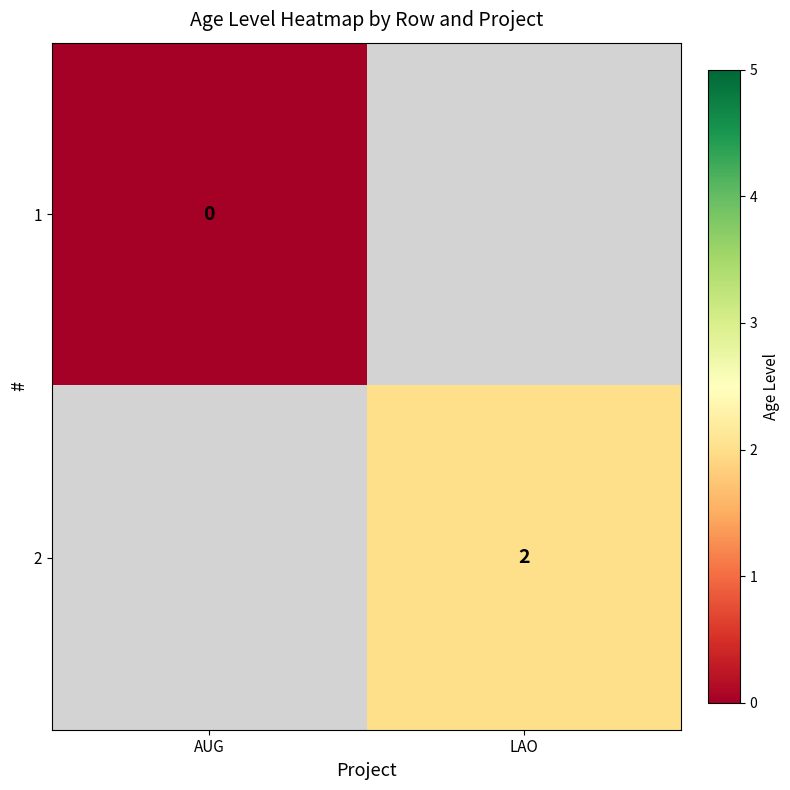

True or false: 2 has a value of 0 at LAO.

False